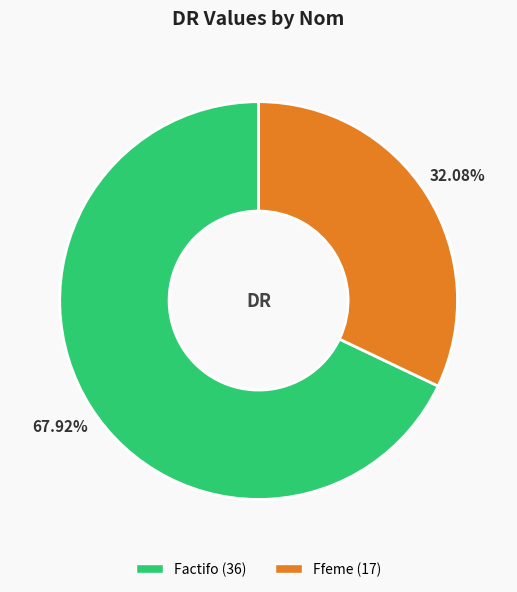

Approximately how many times larger is the value at Factifo compared to Ffeme?

2.1